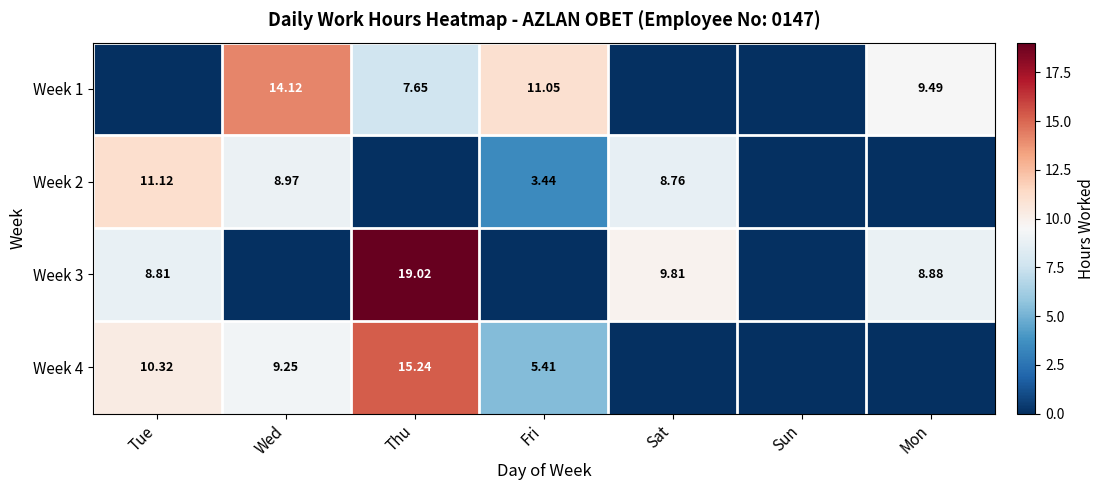

Is the value of Week 2 at Tue greater than the value of Week 3 at Tue?

Yes